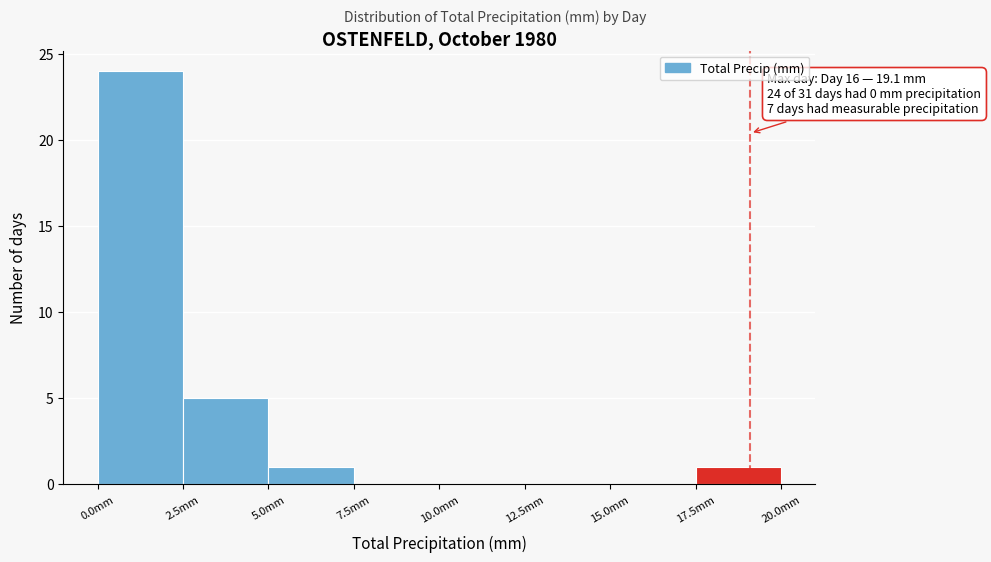

Which range on the x-axis has the tallest bar?

0.0 to 2.5